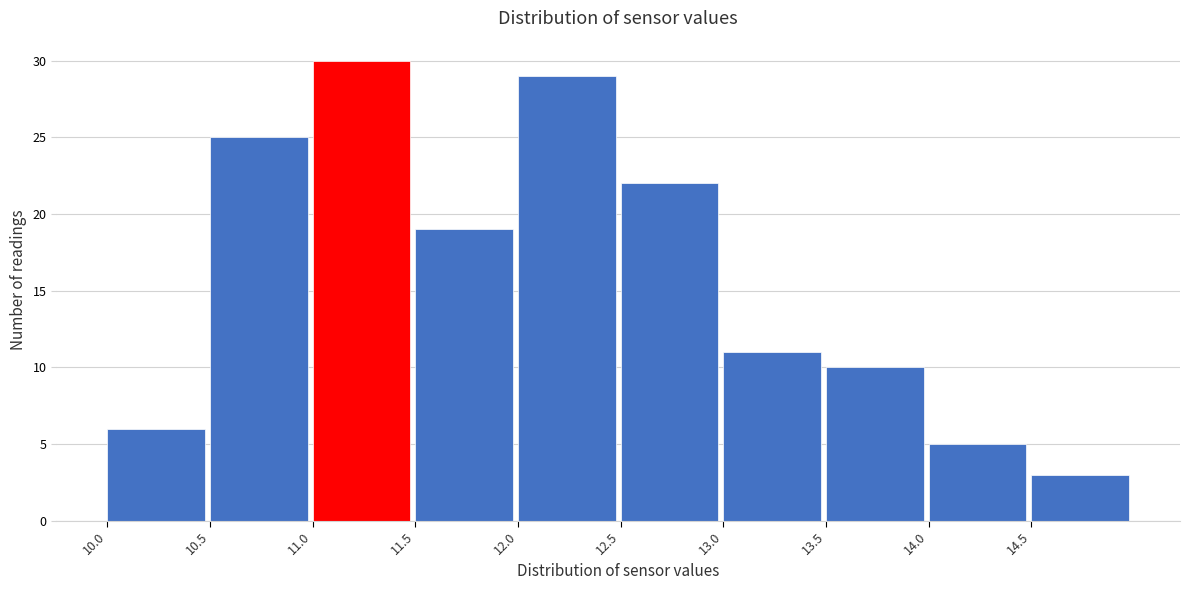

How tall is the bar that spans 14.0 to 14.5 on the x-axis? The values are not printed on the chart, so give them approximately, as read against the axis.

5